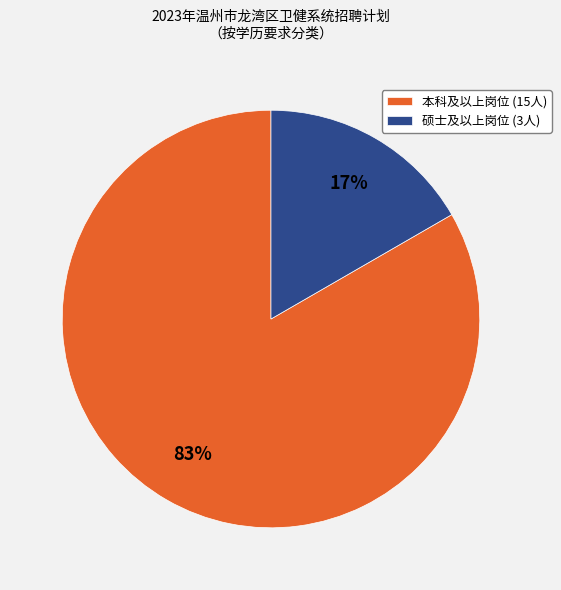

Which has a higher value, 硕士及以上岗位 (3人) or 本科及以上岗位 (15人)?

本科及以上岗位 (15人)